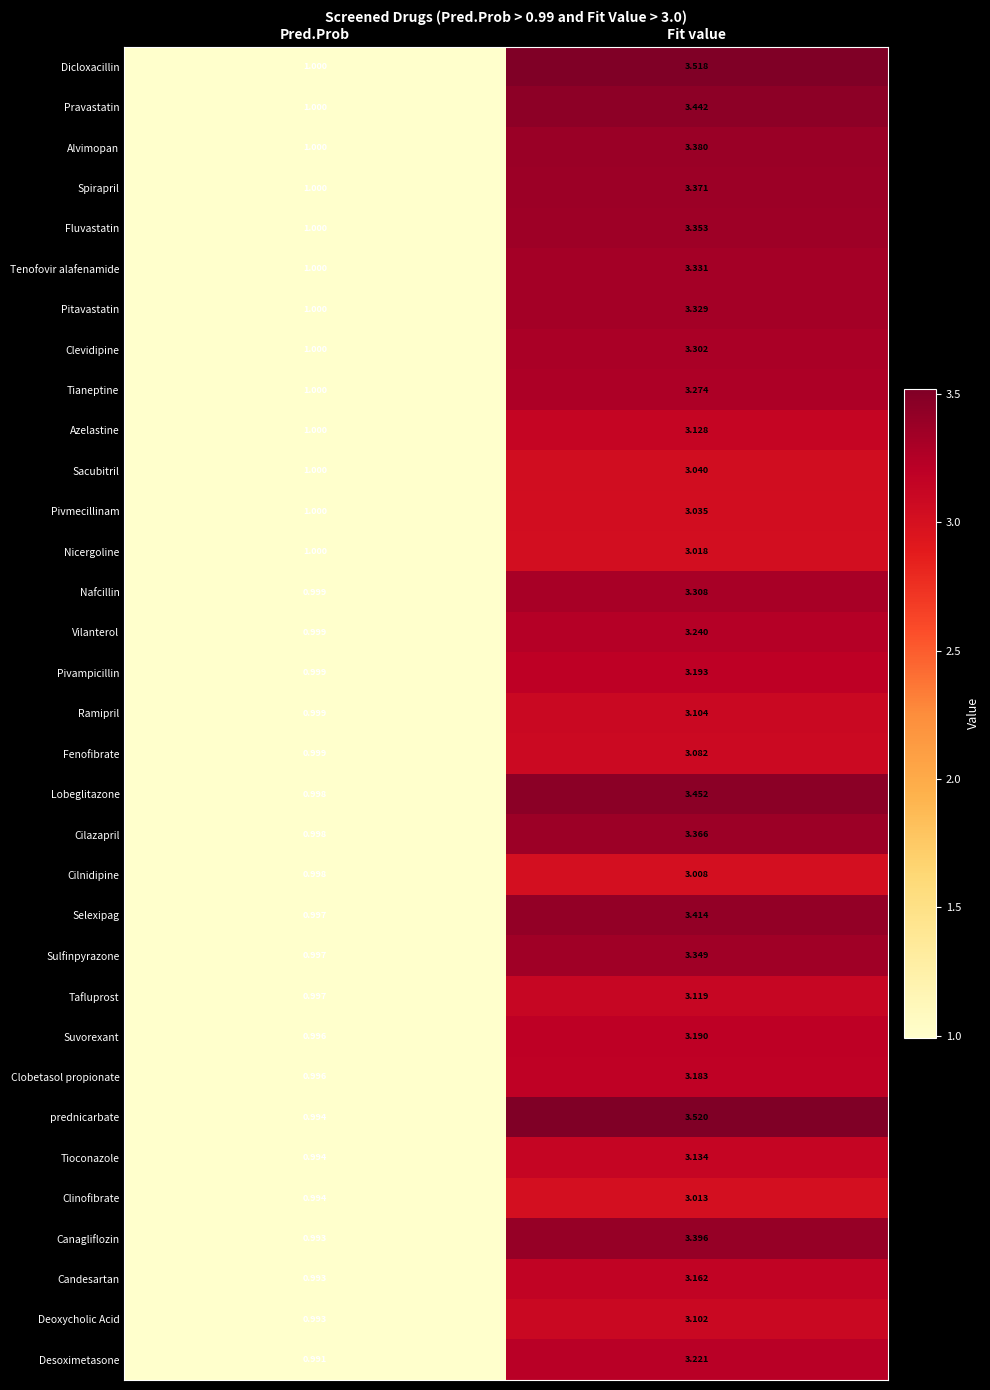

At which category does the chart reach its peak across all series?

Fit value